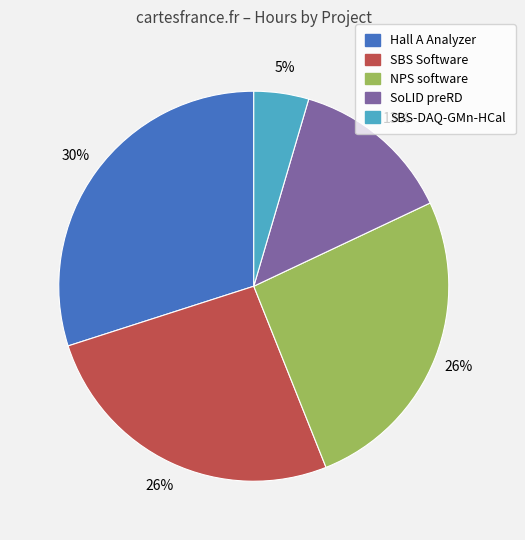

Is there any slice that represents more than half of the pie?

No